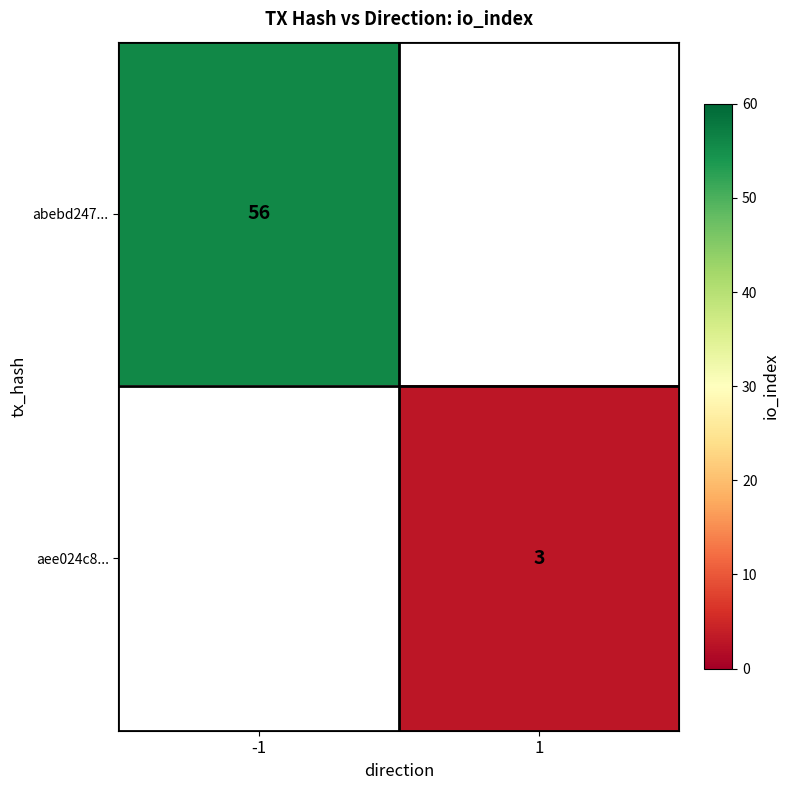

The value of abebd247... at -1 is 38. True or false?

False